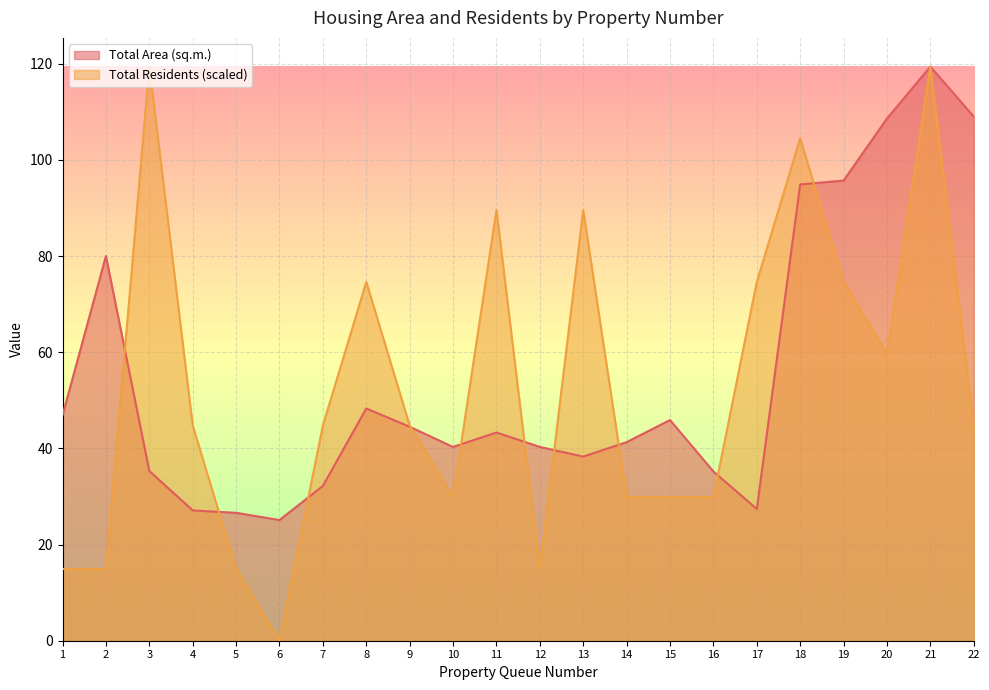

What is the difference between the highest and lowest values at 11?

46.3